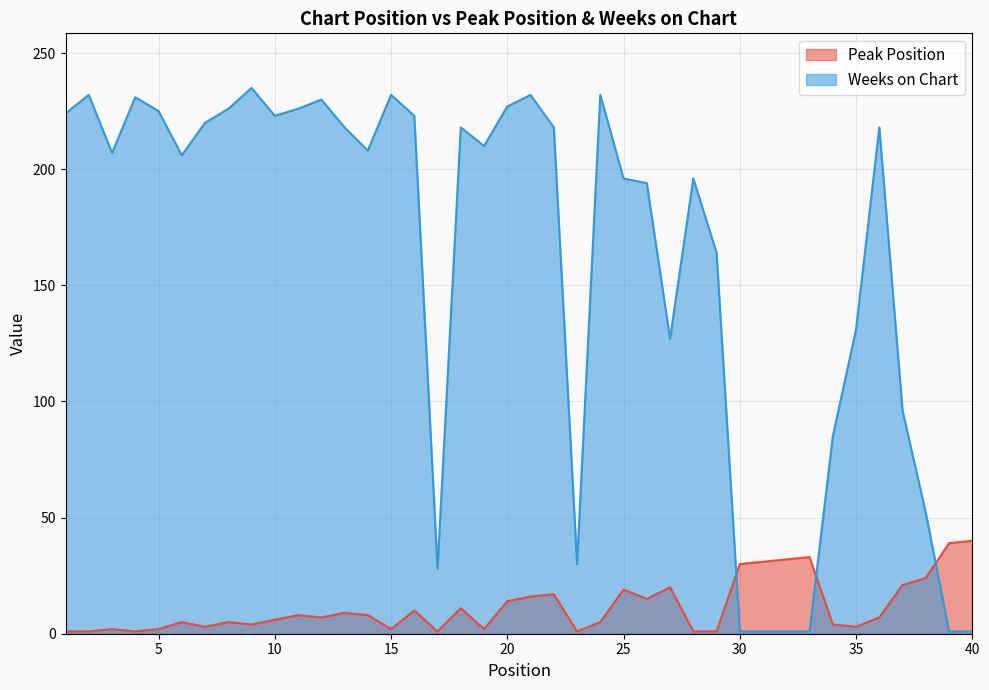

Is it true that Weeks on Chart equals 305 at 1?

False